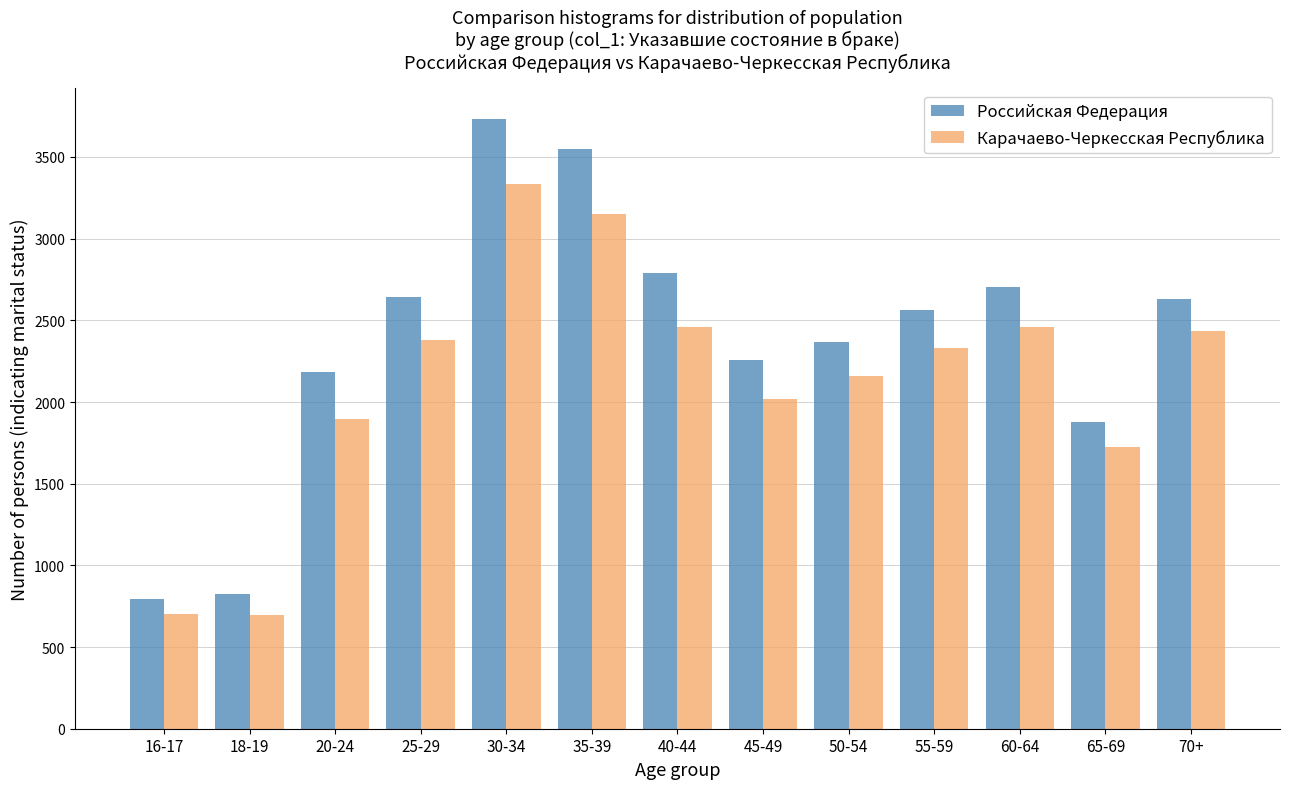

Rank the series by their average value, from highest to lowest.

Российская Федерация, Карачаево-Черкесская Республика